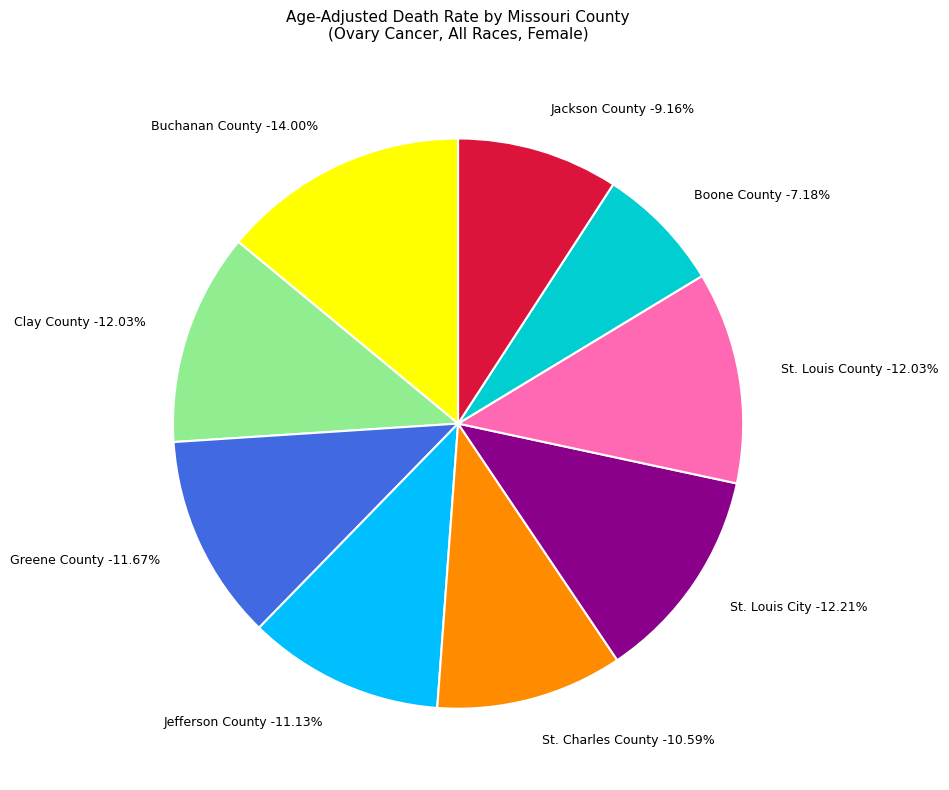

To the nearest percent, what percentage of the pie is Buchanan County?

14%